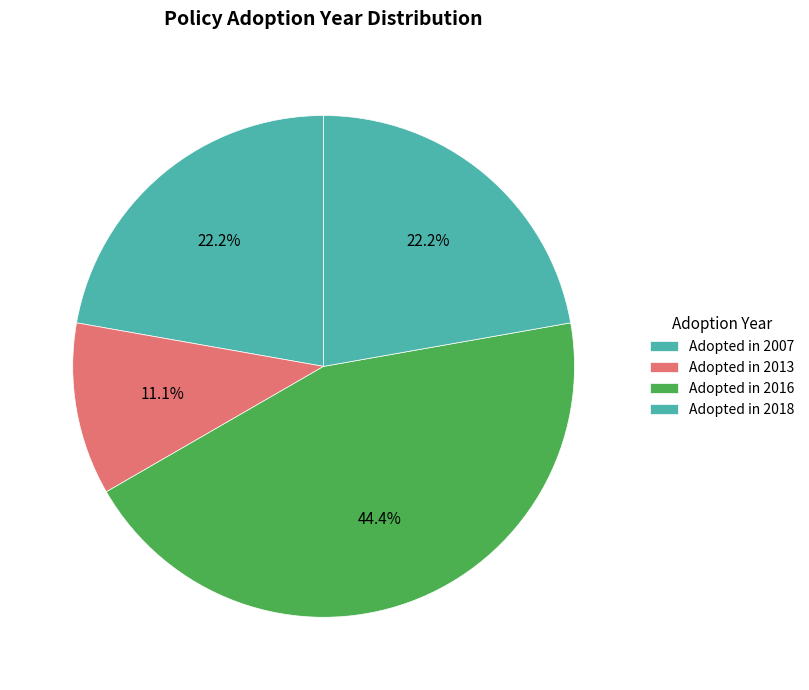

Count the number of slices in the pie.

4